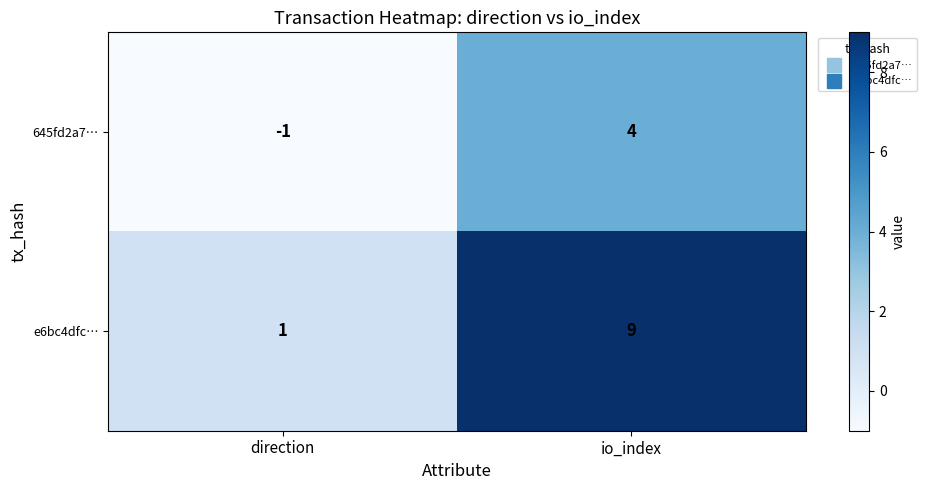

True or false: 645fd2a7… has a value of 4 at io_index.

True